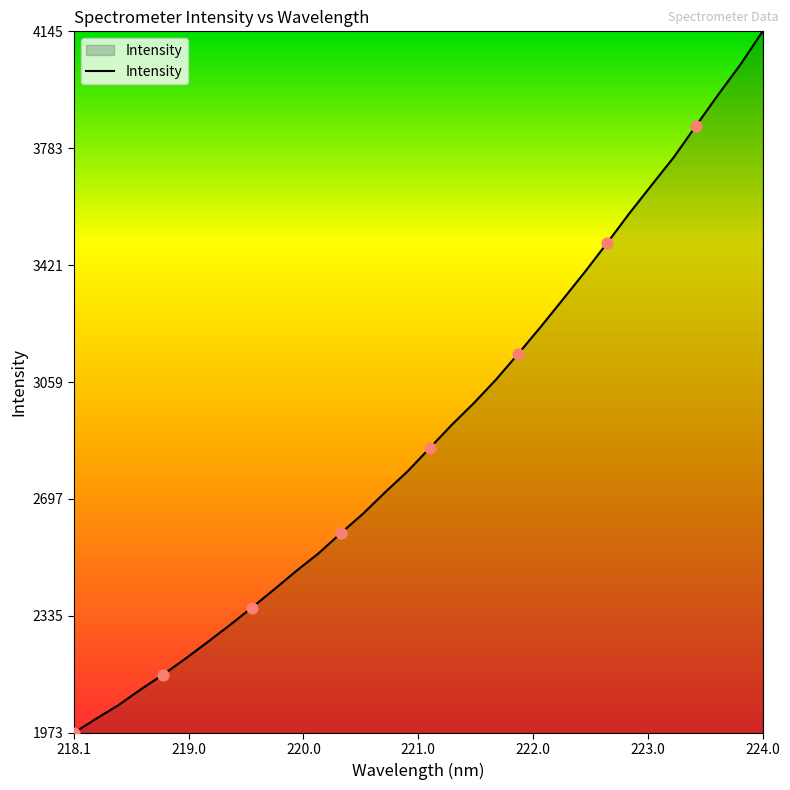

What is the minimum value shown in the chart?

1972.8